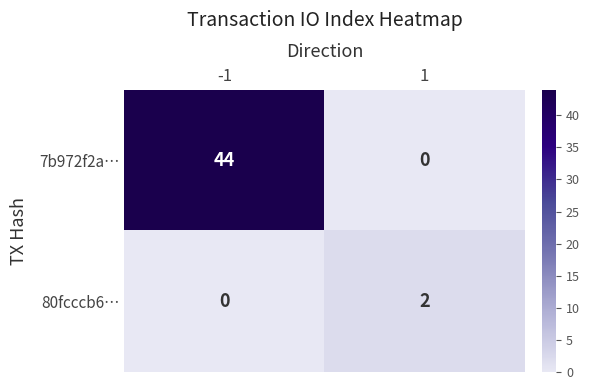

List the series in order of their peak value, highest first.

7b972f2a…, 80fcccb6…